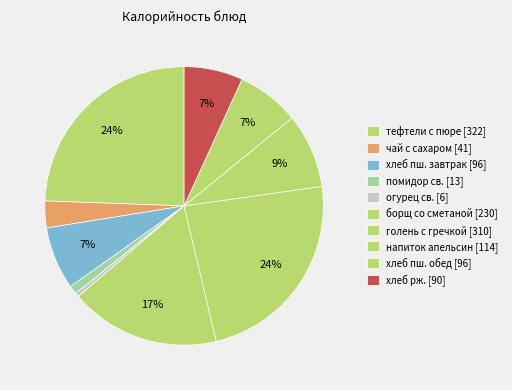

Count the number of slices in the pie.

10